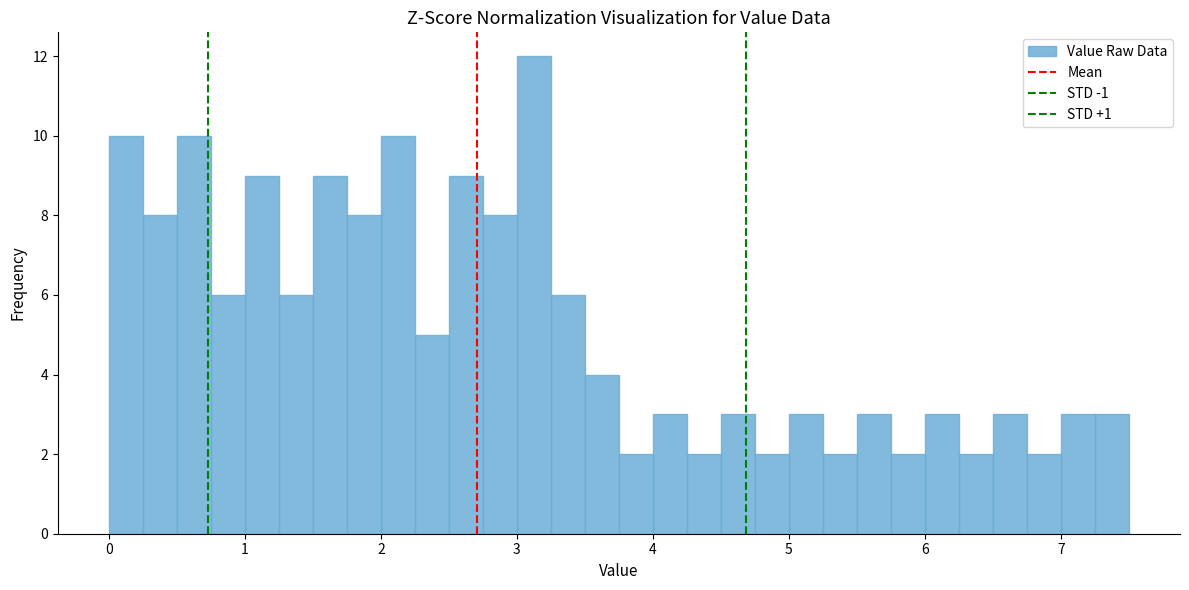

Read against the x-axis, roughly where is the centre of the tallest bar?

3.1